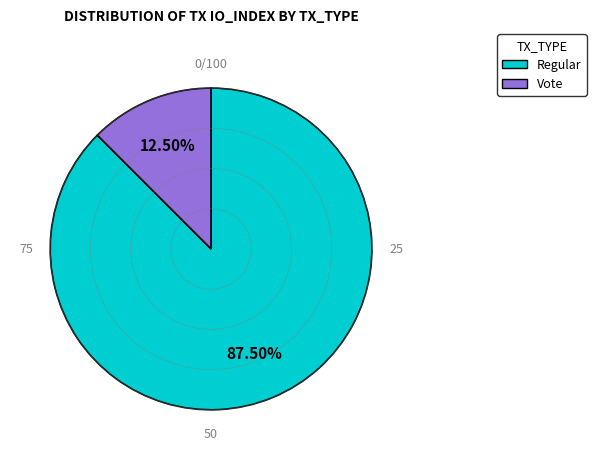

Is there a majority slice in this chart?

Yes